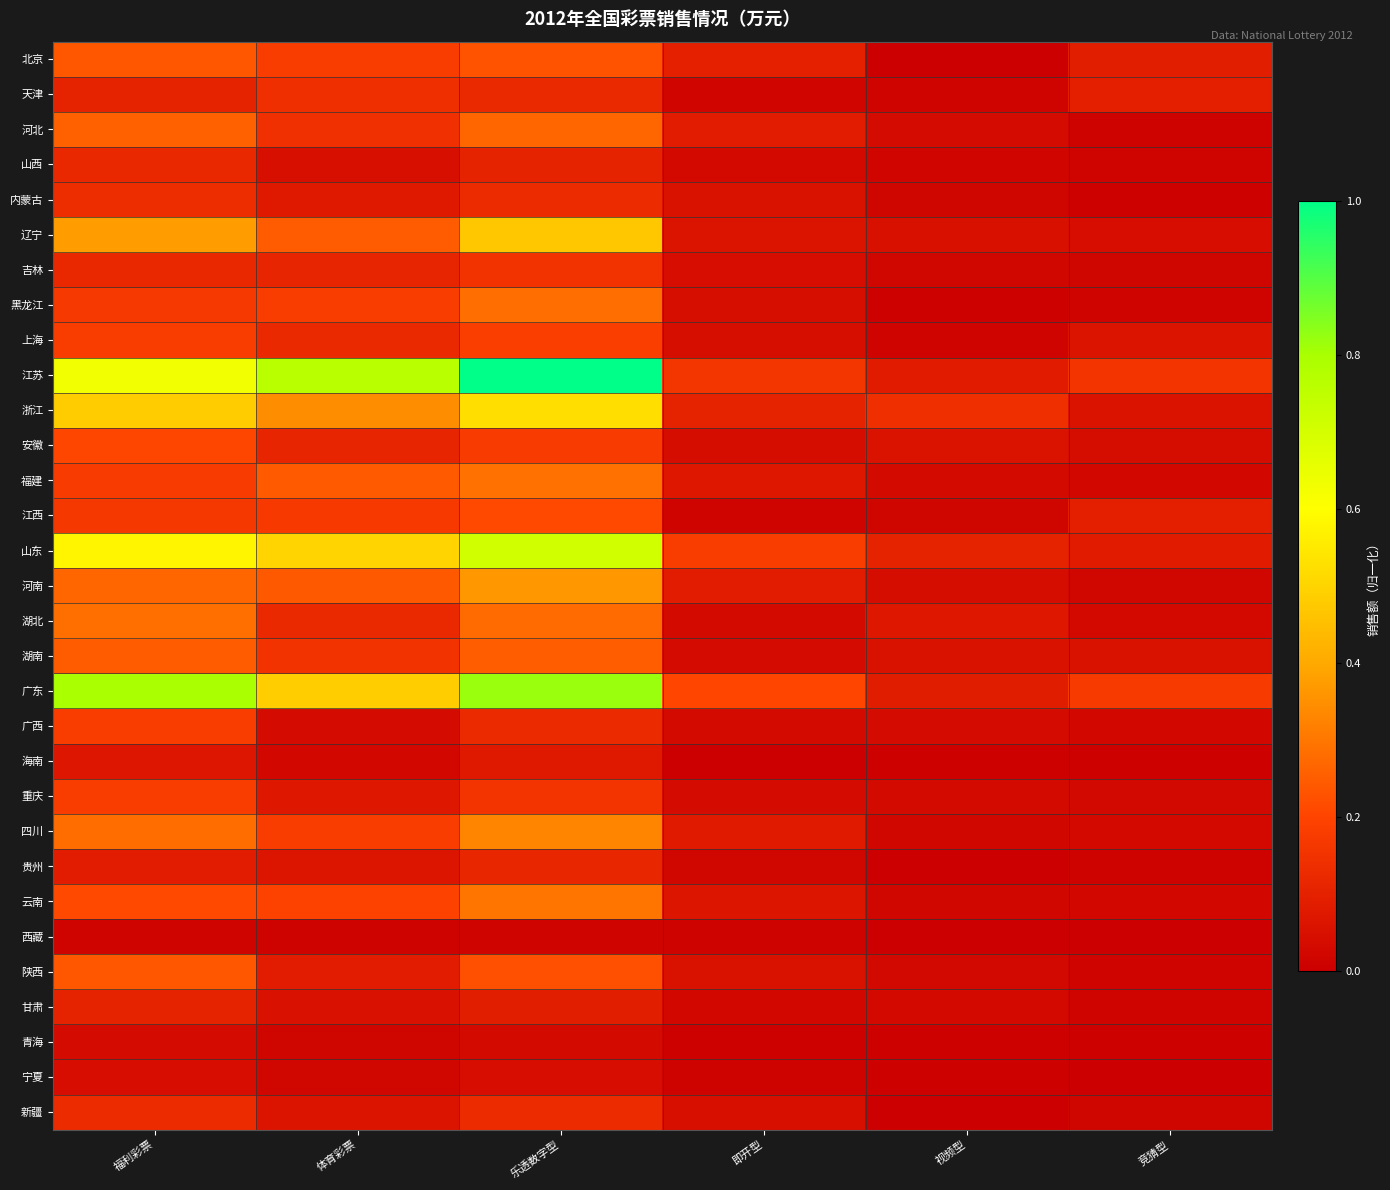

What is the spread (max minus min) of values at 体育彩票?

0.7